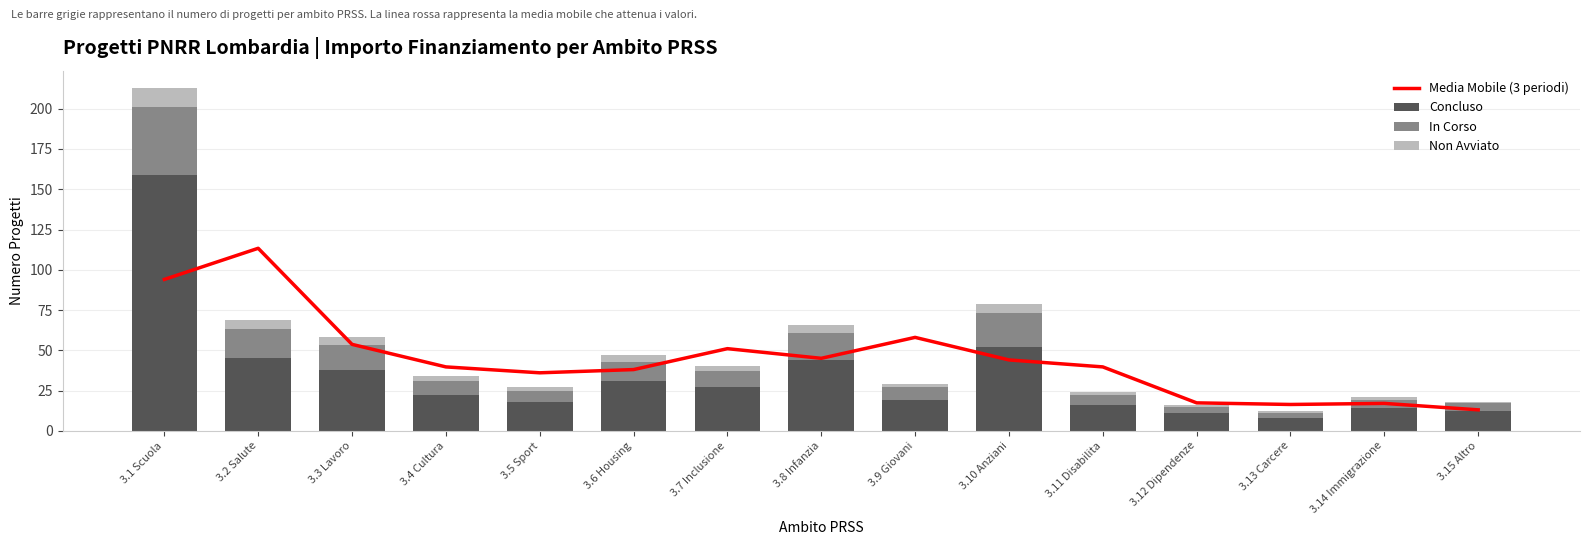

What is the average value of the Concluso series?

34